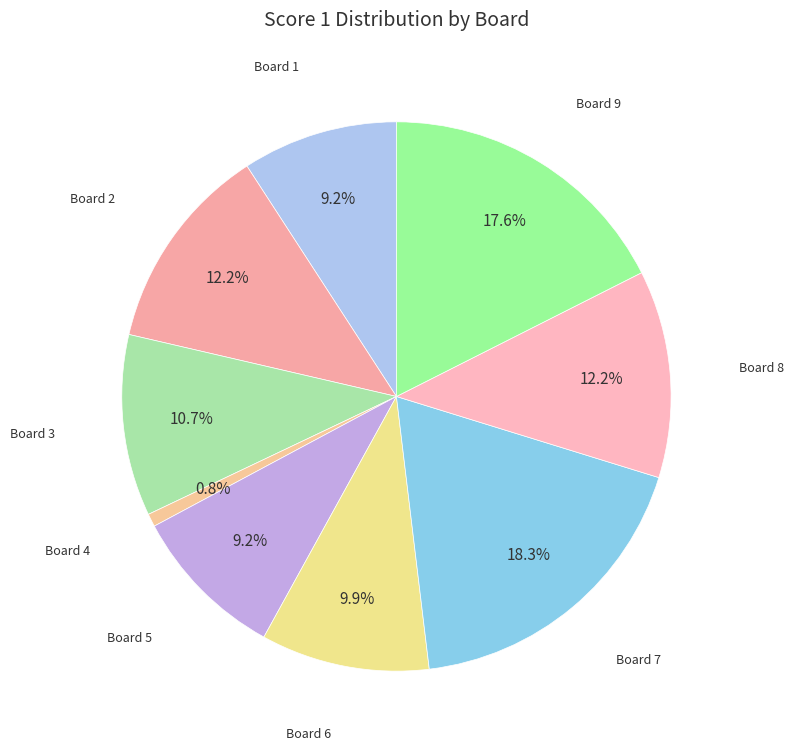

To the nearest percent, what percentage of the pie is Board 6?

10%